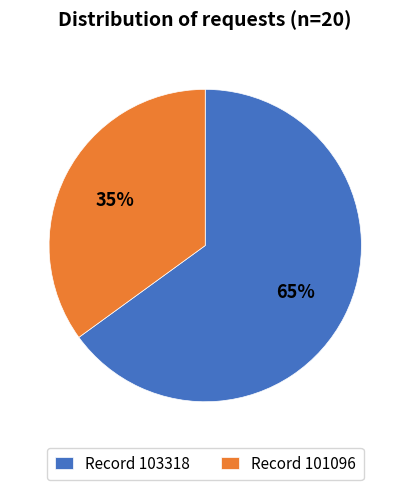

To the nearest percent, what is the difference between the Record 103318 and Record 101096 slice percentages?

30%